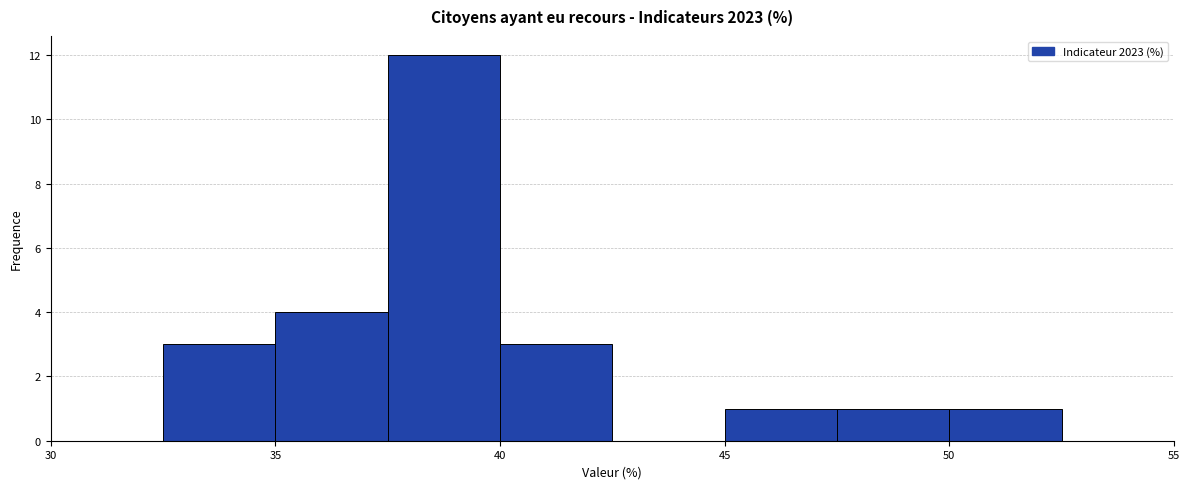

Which range on the x-axis has the tallest bar?

37.5 to 40.0